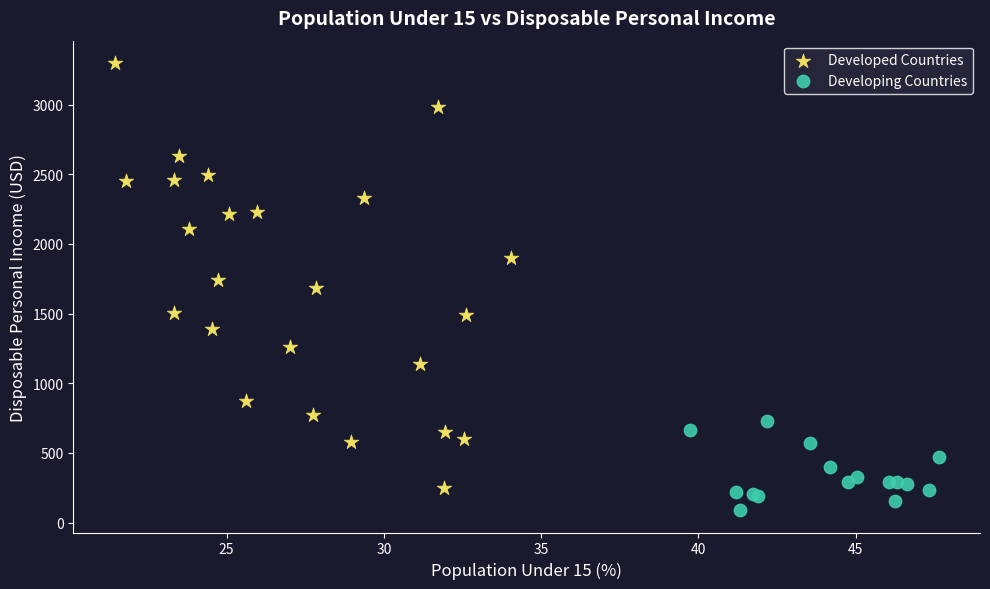

Which series reaches the maximum Y coordinate?

Developed Countries